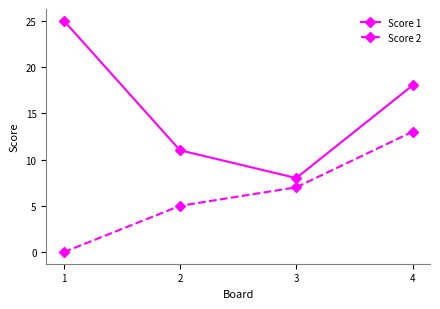

List the labels in order of Score 1 value, smallest first.

3, 2, 4, 1